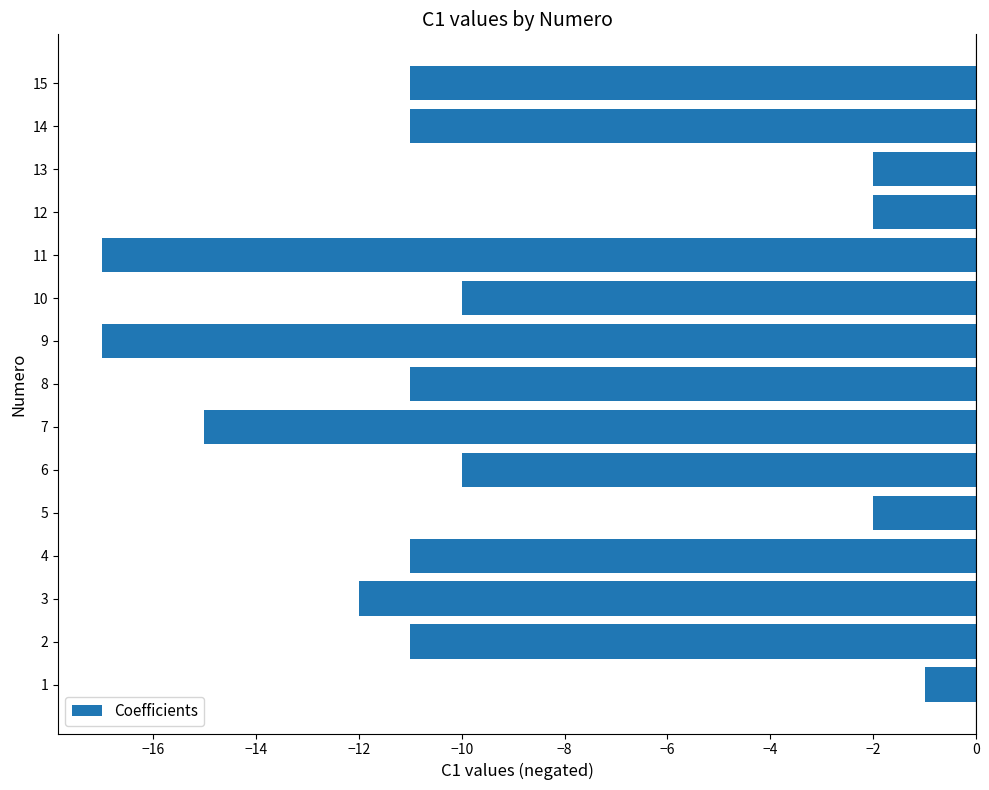

Is it true that the value at 10 is -30?

False